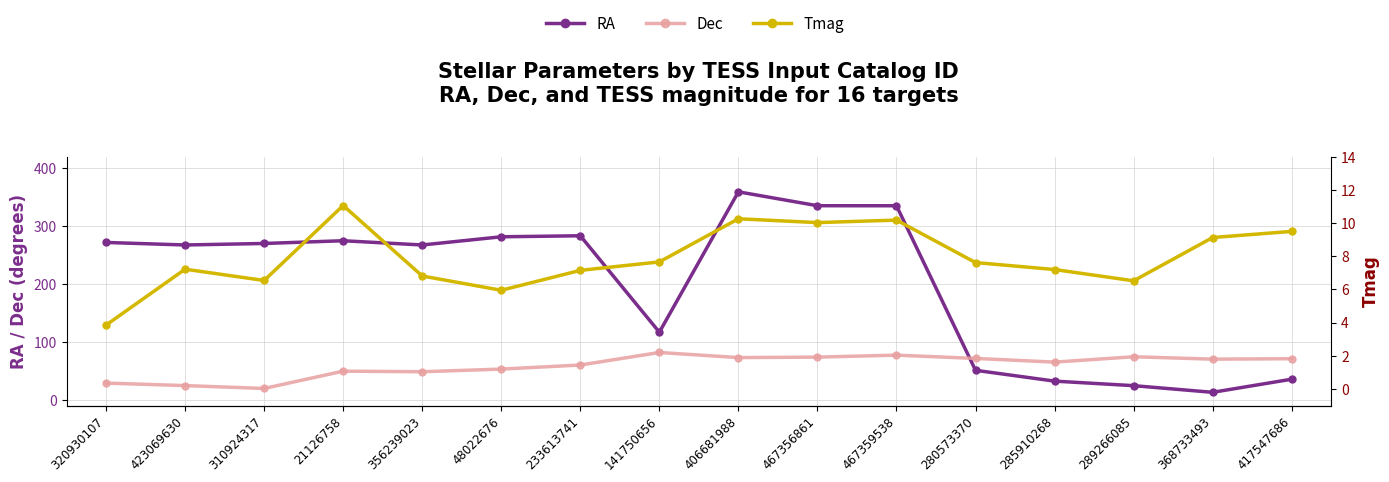

What is the difference between the Dec values at 289266085 and 423069630?

49.8